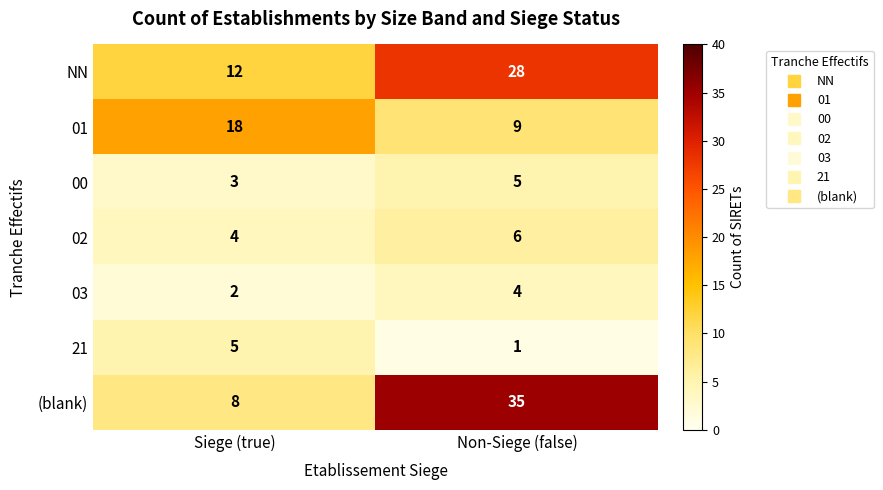

Where is 00 nearest to the value 4?

Siege (true)